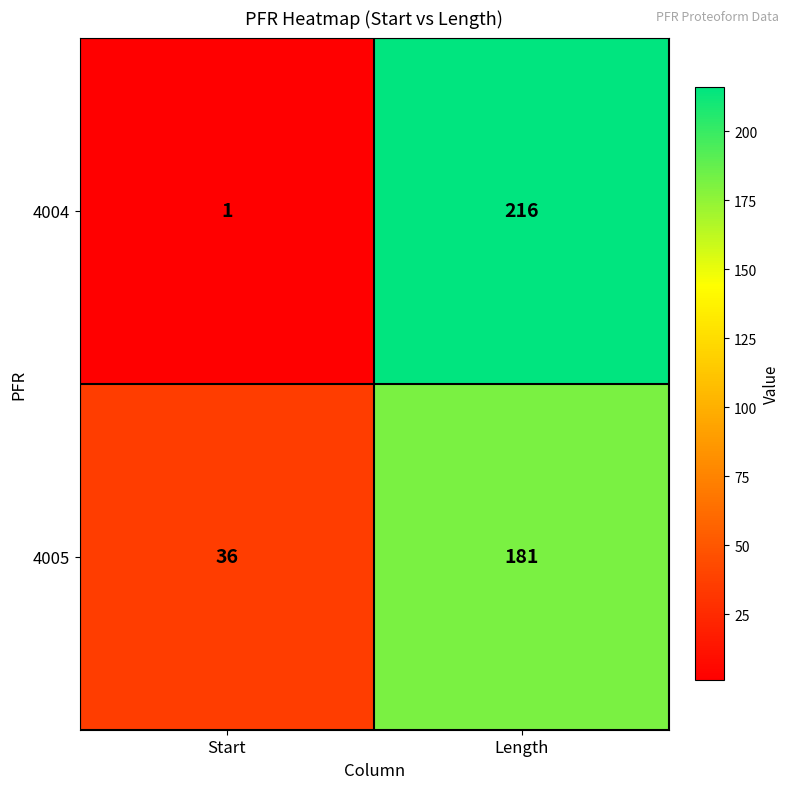

What is the sum of all 4004 values?

217